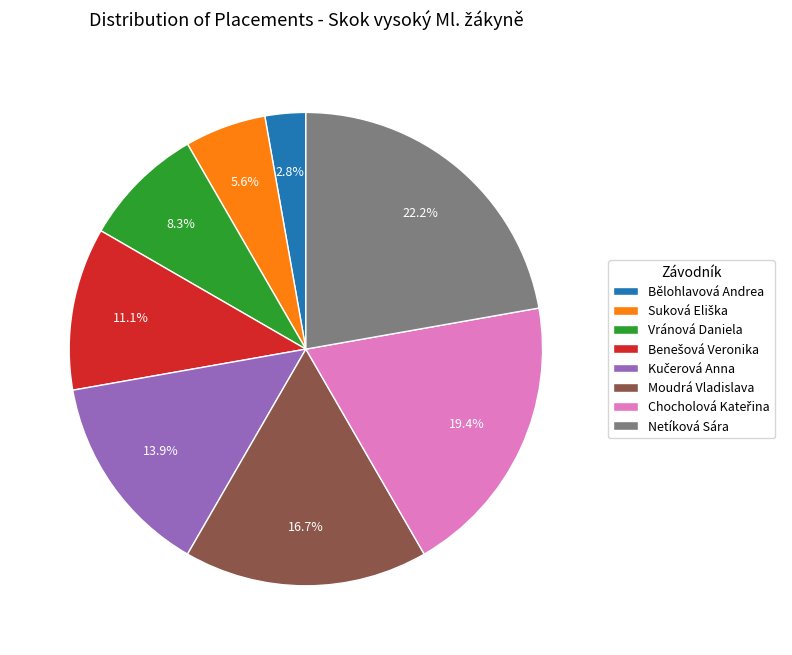

True or false: Bělohlavová Andrea accounts for 16% of the total.

False